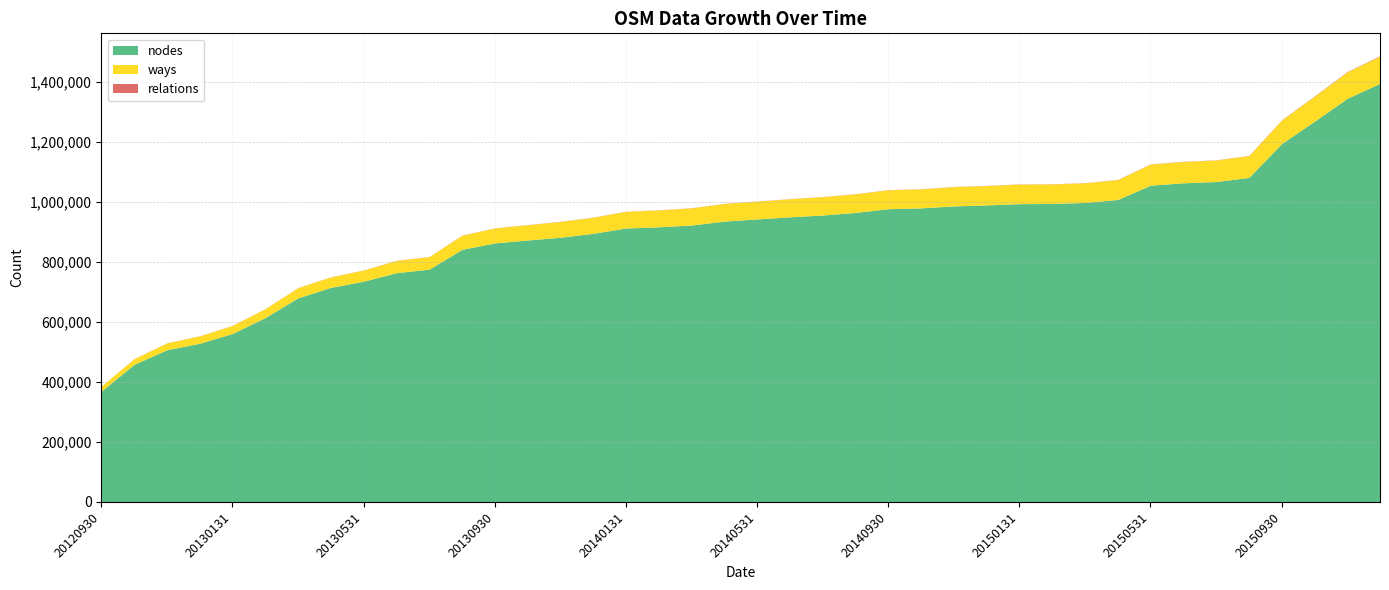

The nodes series shows 1126476 at 20130430. True or false?

False